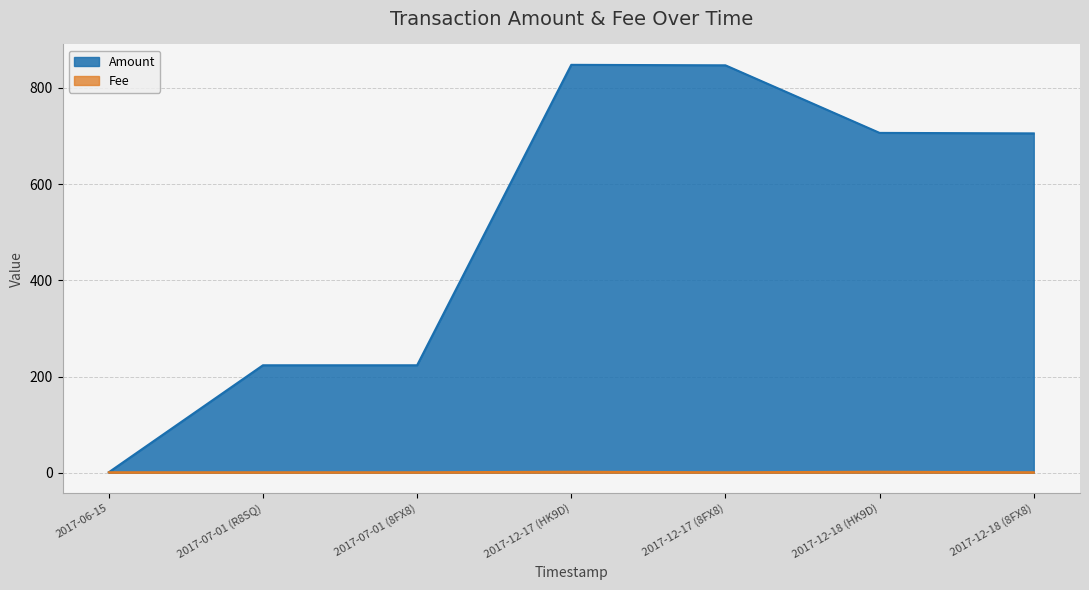

At which label does Fee reach its minimum?

2017-06-15